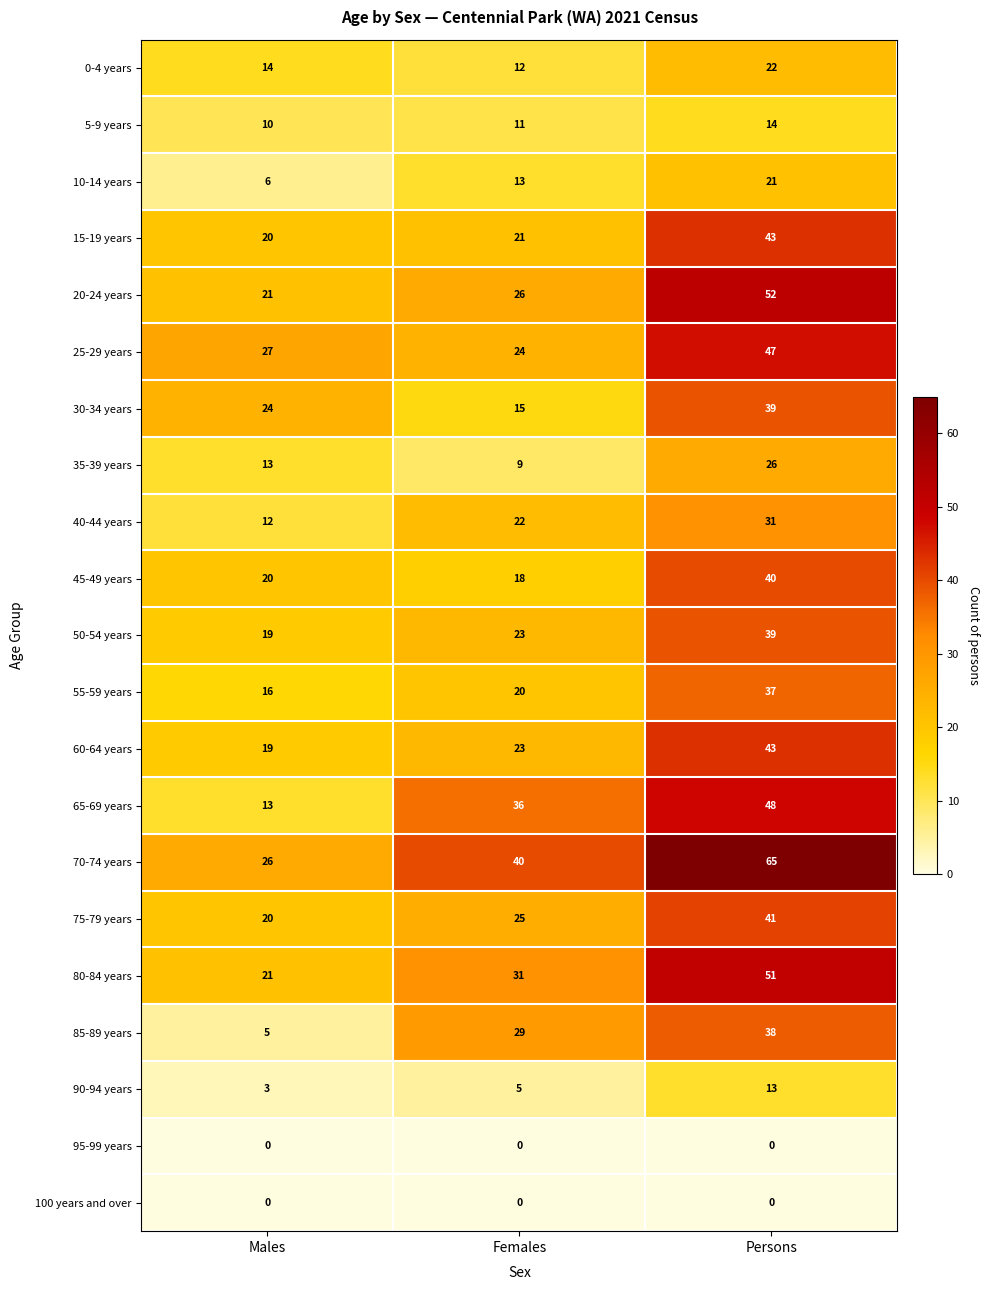

At which category does the chart reach its peak across all series?

Persons